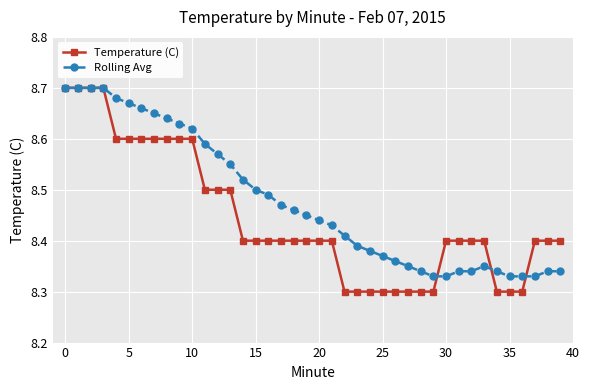

Which series has the widest spread of values?

Temperature (C)